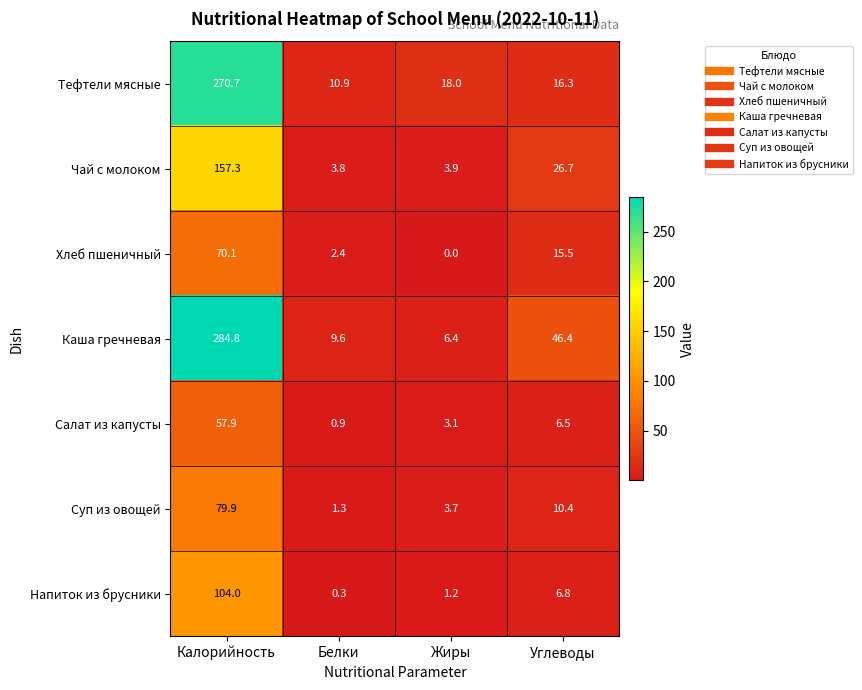

What is the sum of the Хлеб пшеничный values at Калорийность and Белки?

72.5